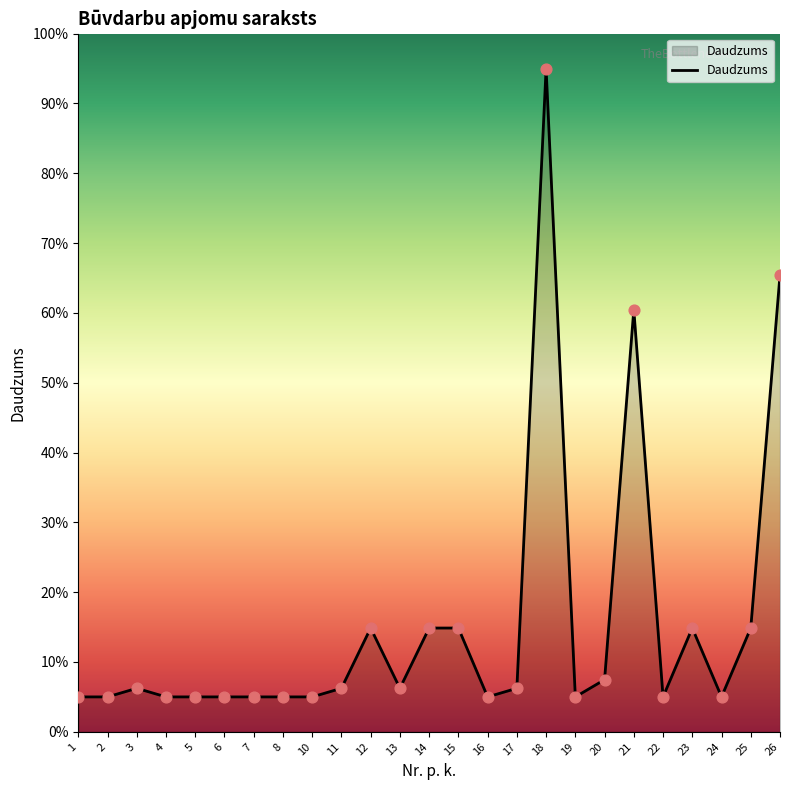

What is the change in value from 3 to 20?

+1.2